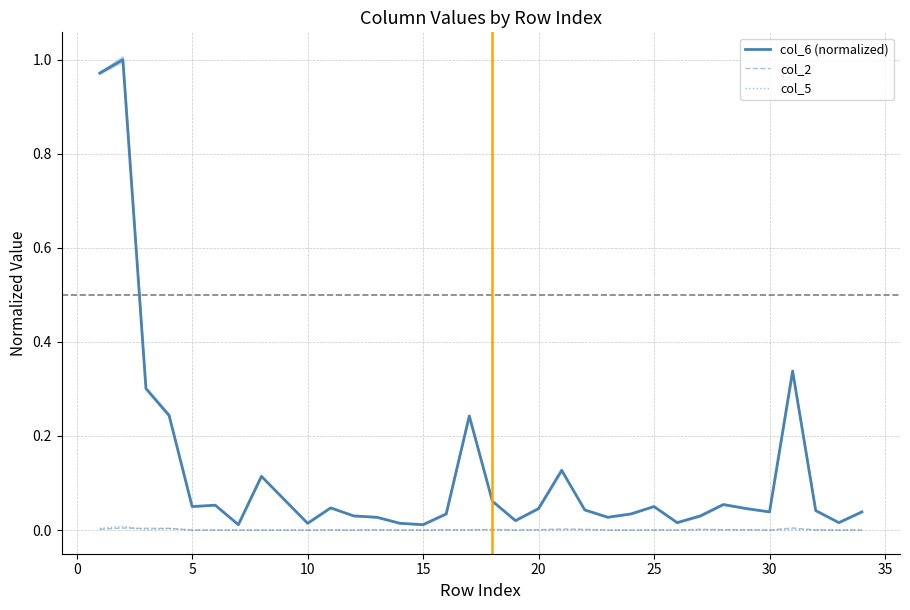

In col_5, how many points are higher than both neighbors (excluding endpoints)?

5